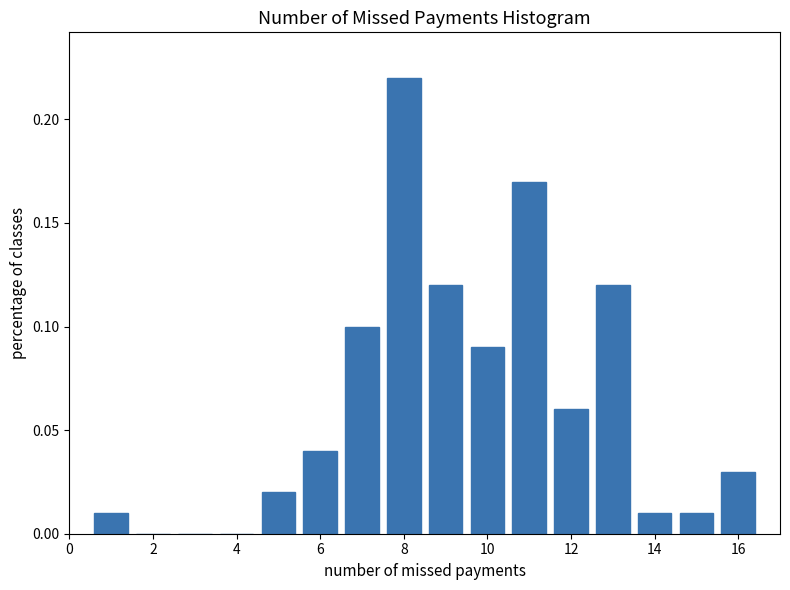

What is the height of the bar covering 10.5 to 11.5 on the x-axis? Neither the bar edges nor the heights are printed on the chart, so give them approximately, as read against the axes.

0.17